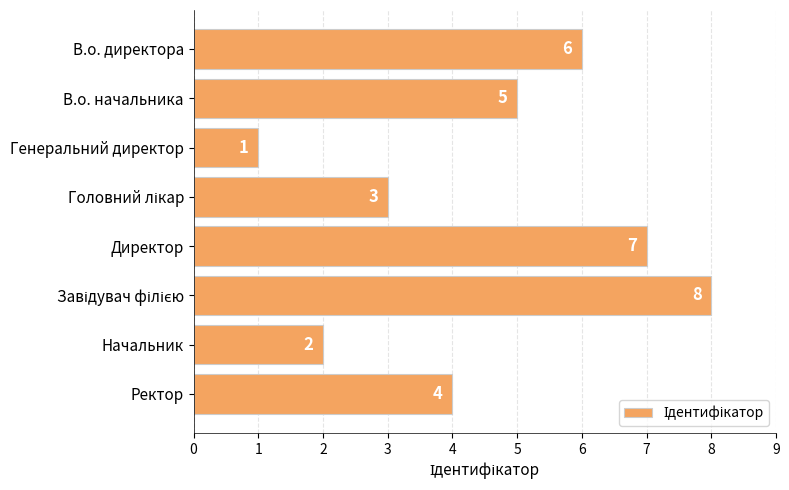

At which label is the value closest to 4?

Ректор